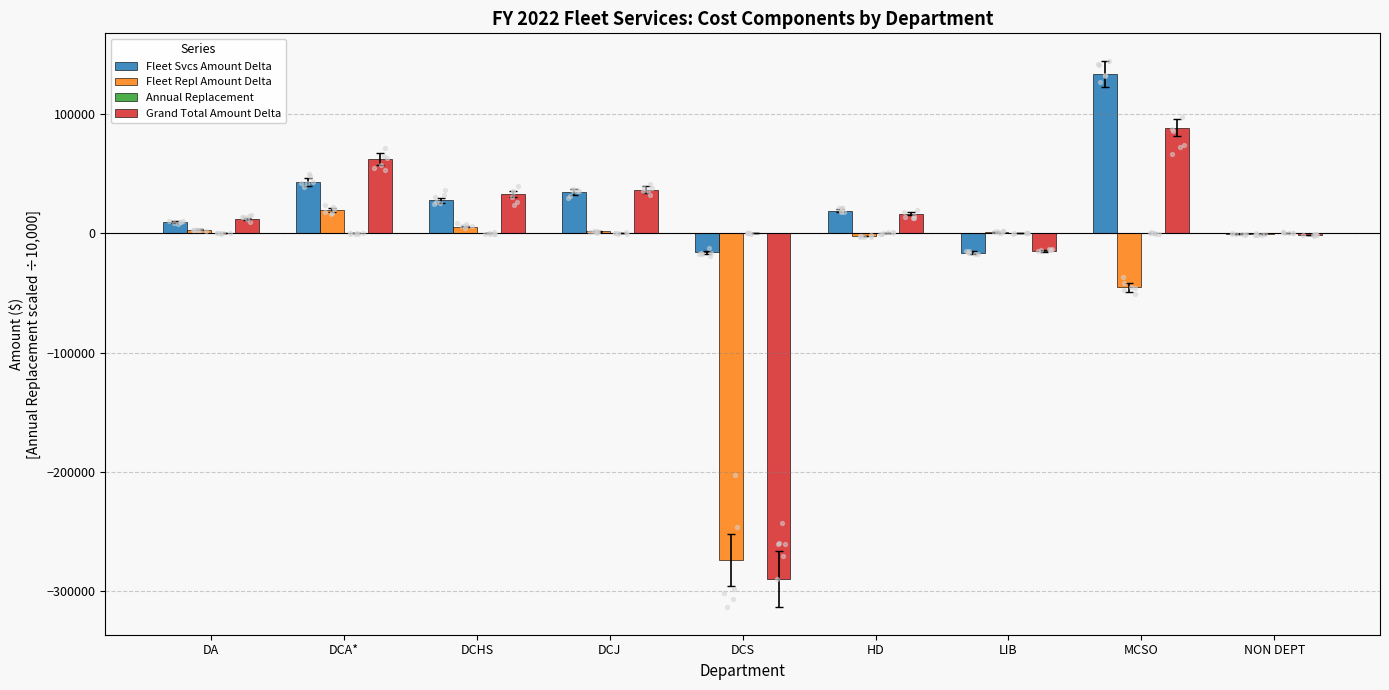

What are all the series names shown in the legend?

Fleet Svcs Amount Delta, Fleet Repl Amount Delta, Annual Replacement, Grand Total Amount Delta